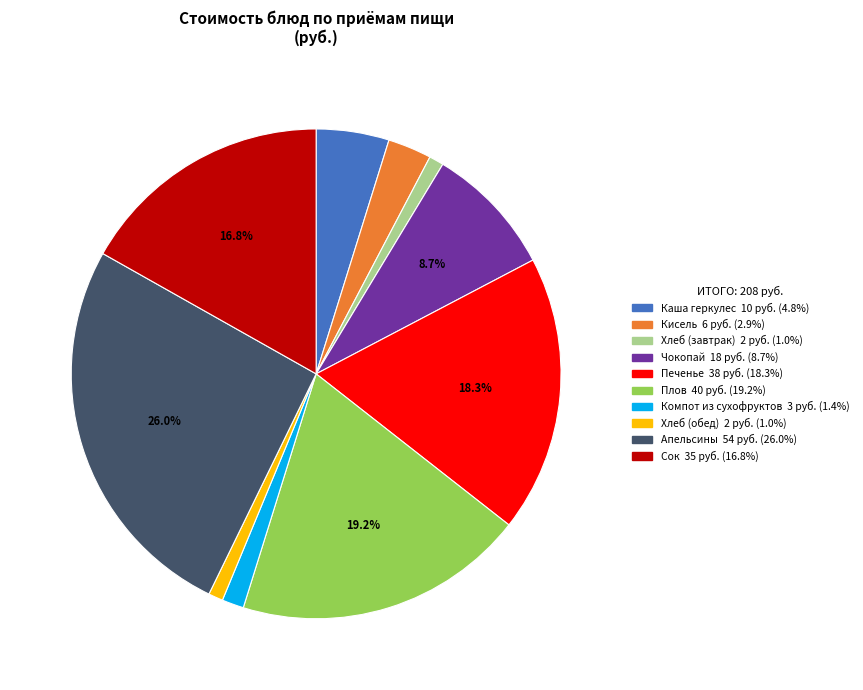

What portion of the pie excludes Апельсины?

74.0%